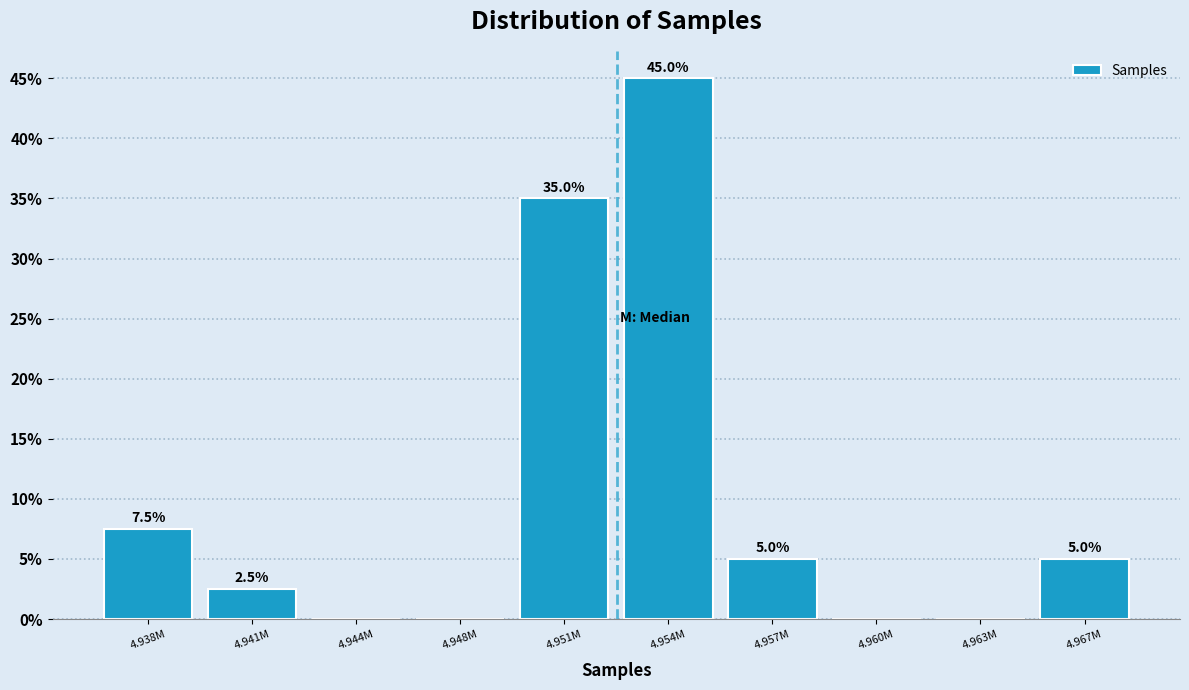

Reading left to right, extract all data points from this chart.

4.938M=7.5	4.941M=2.5	4.944M=0.0	4.948M=0.0	4.951M=35.0	4.954M=45.0	4.957M=5.0	4.960M=0.0	4.963M=0.0	4.967M=5.0